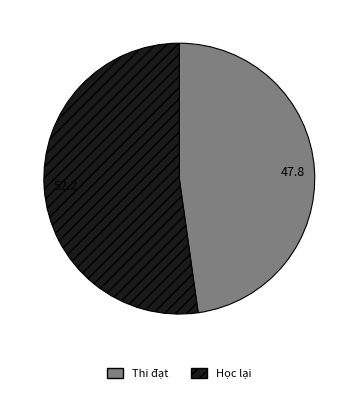

Rank the categories by value from highest to lowest.

Học lại, Thi đạt